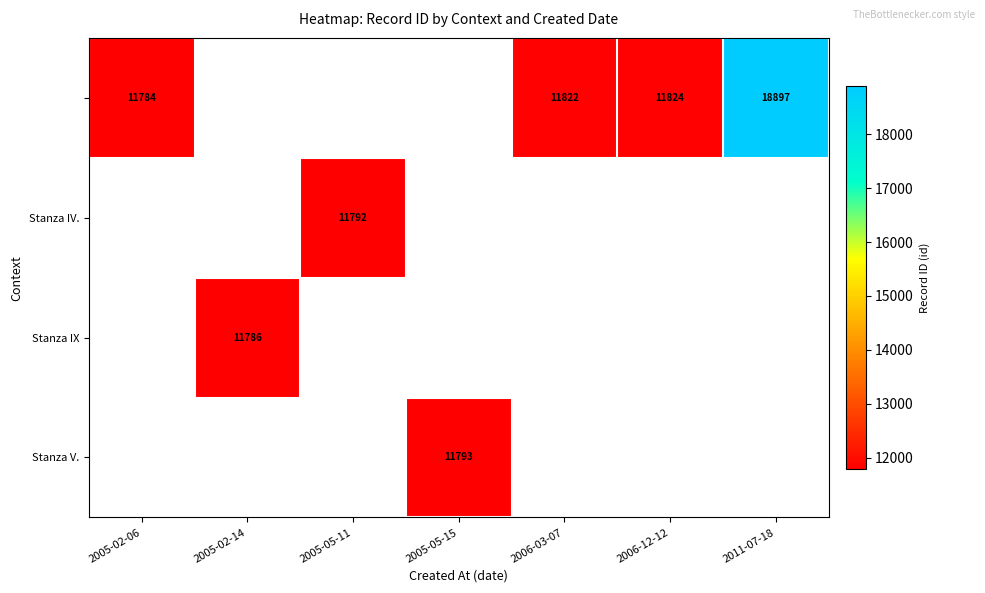

True or false: Stanza V. has a value of 11793 at 2005-05-15.

True